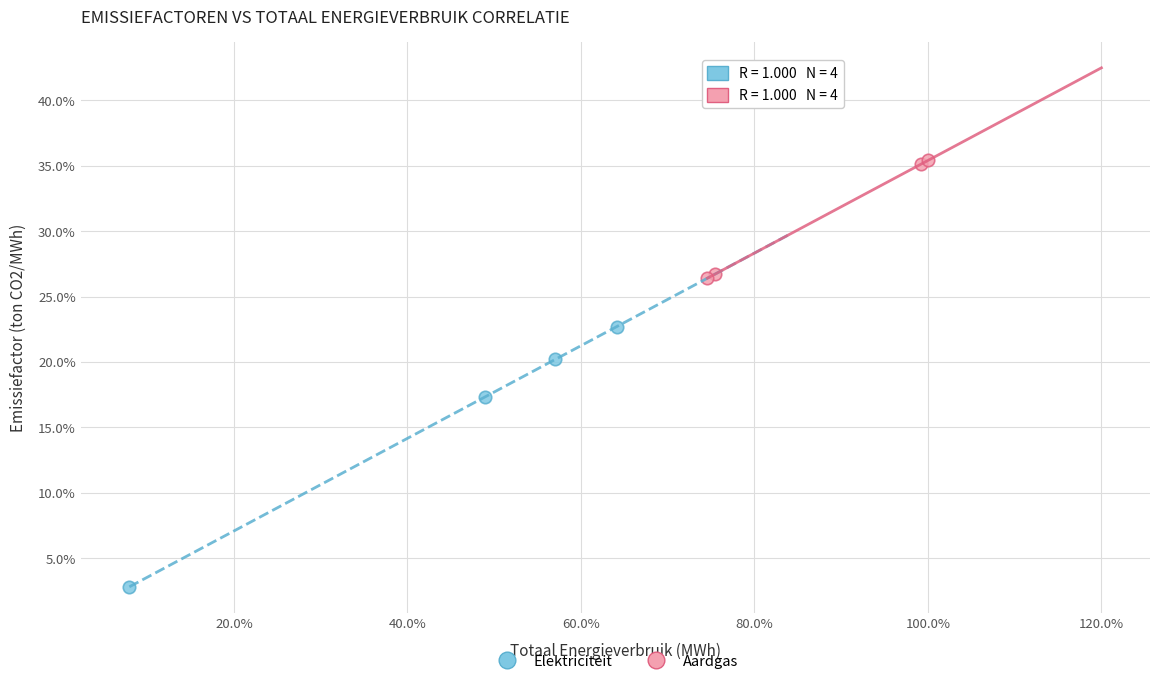

Which series contains the highest Y value?

Aardgas